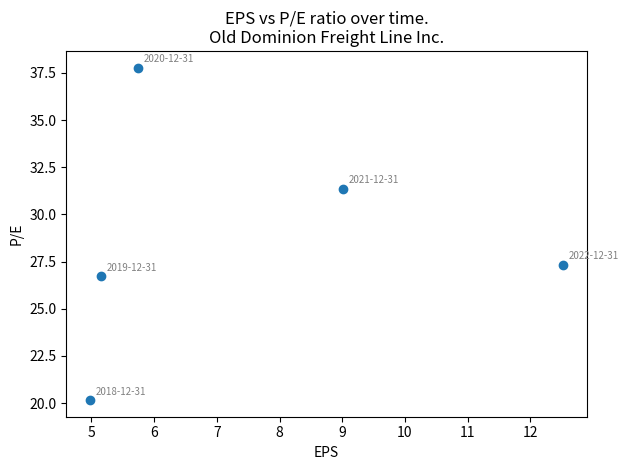

What Y value in the scatter plot is closest to 28?

27.3